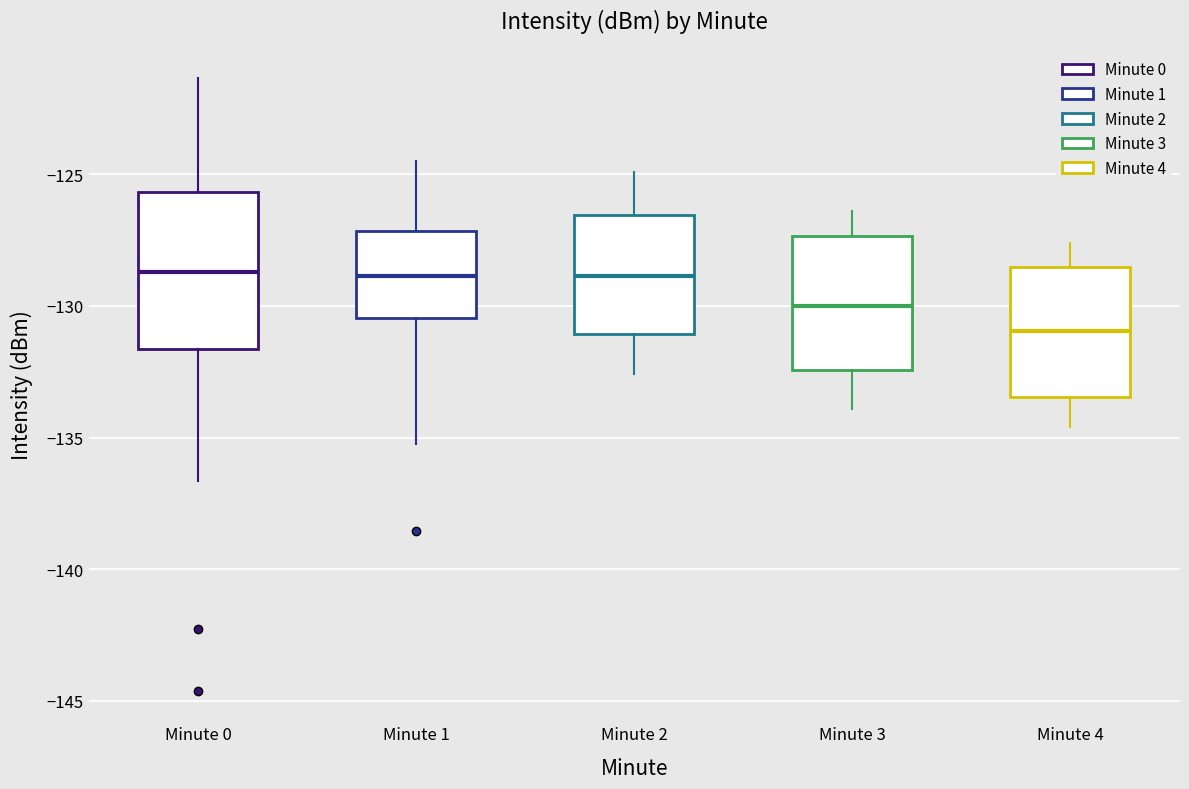

Which box's median line is the lowest?

Minute 4